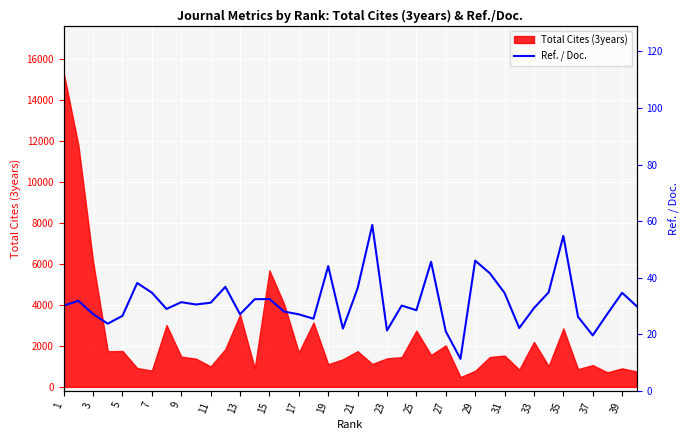

What is the minimum value for Total Cites (3years)?

477